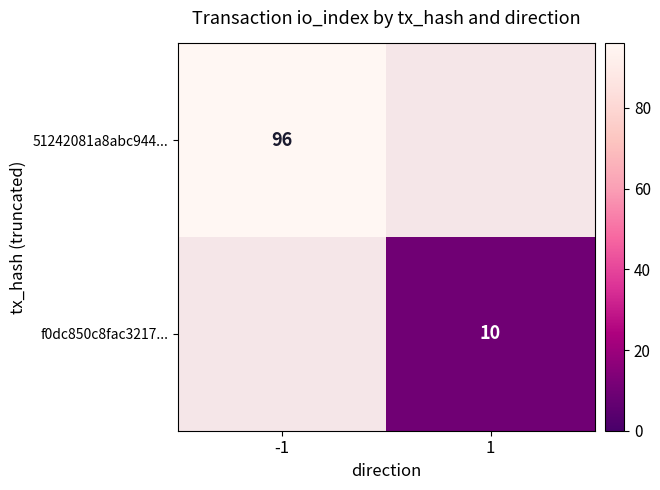

How many distinct data groups are displayed?

2